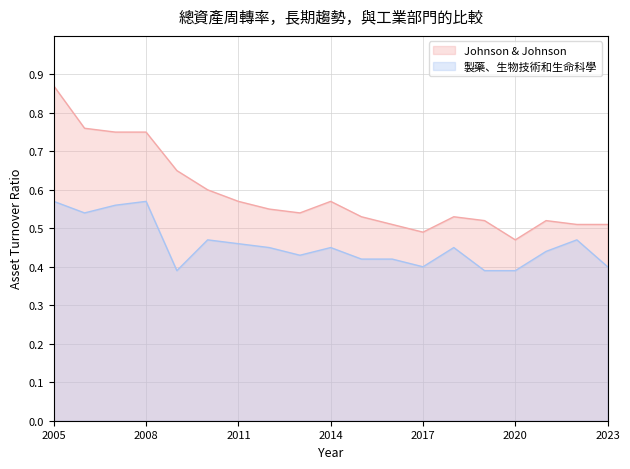

Which series has the largest range (max minus min)?

Johnson & Johnson